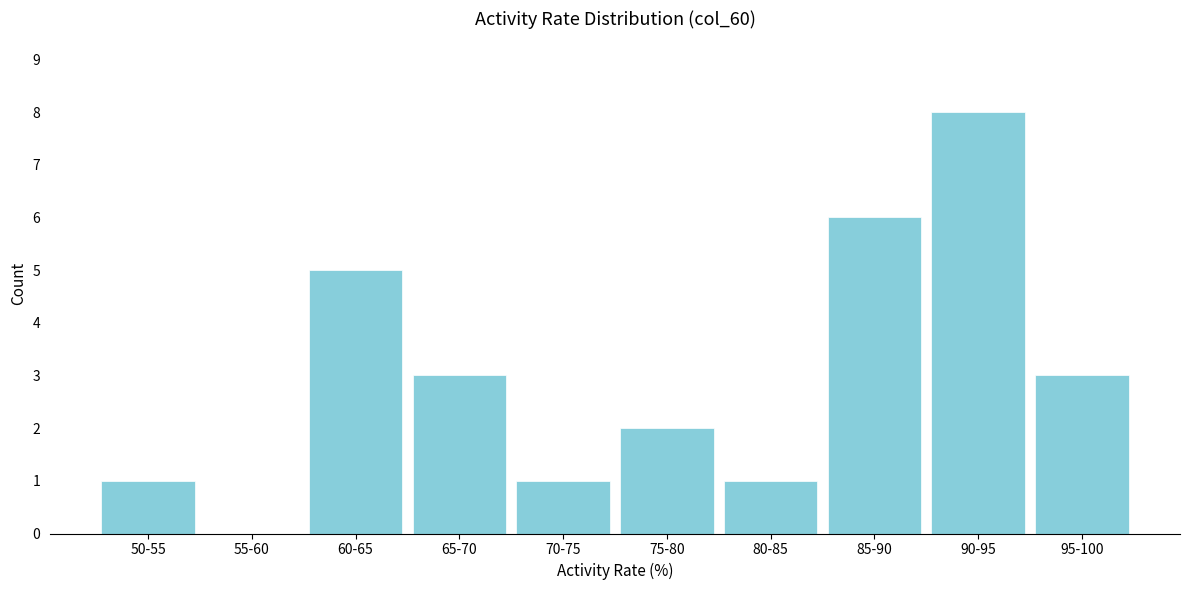

Reading right to left, transcribe all the data shown in this chart.

95-100=3	90-95=8	85-90=6	80-85=1	75-80=2	70-75=1	65-70=3	60-65=5	55-60=0	50-55=1